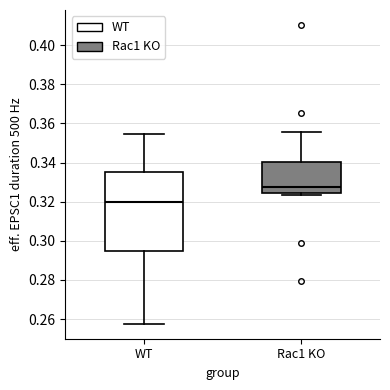

Reading left to right, read every box against the y-axis: the position of its median line, the range the box covers, and the ends of its whiskers. The values are not printed on the chart, so give them approximately, as read against the axis.

WT: median 0.320, box 0.294 to 0.336, whiskers 0.258 to 0.354
Rac1 KO: median 0.328, box 0.324 to 0.340, whiskers 0.324 (just below the box's lower edge) to 0.356